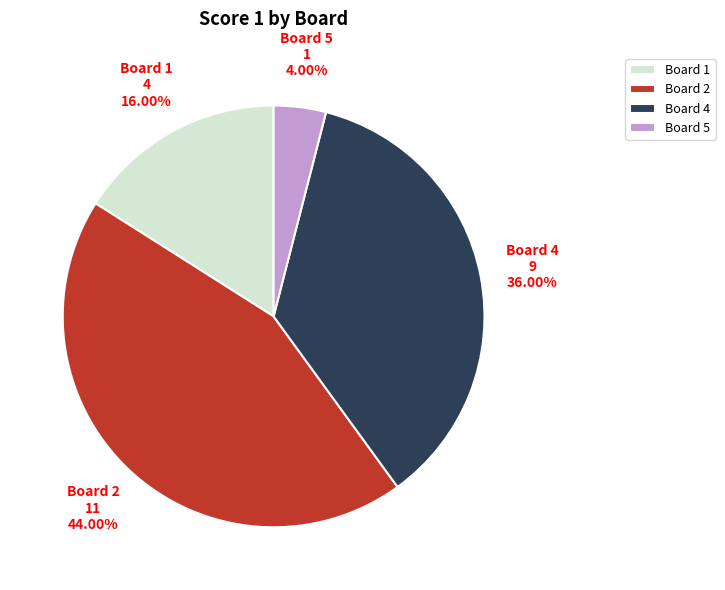

Is Board 5 the majority of the pie?

No